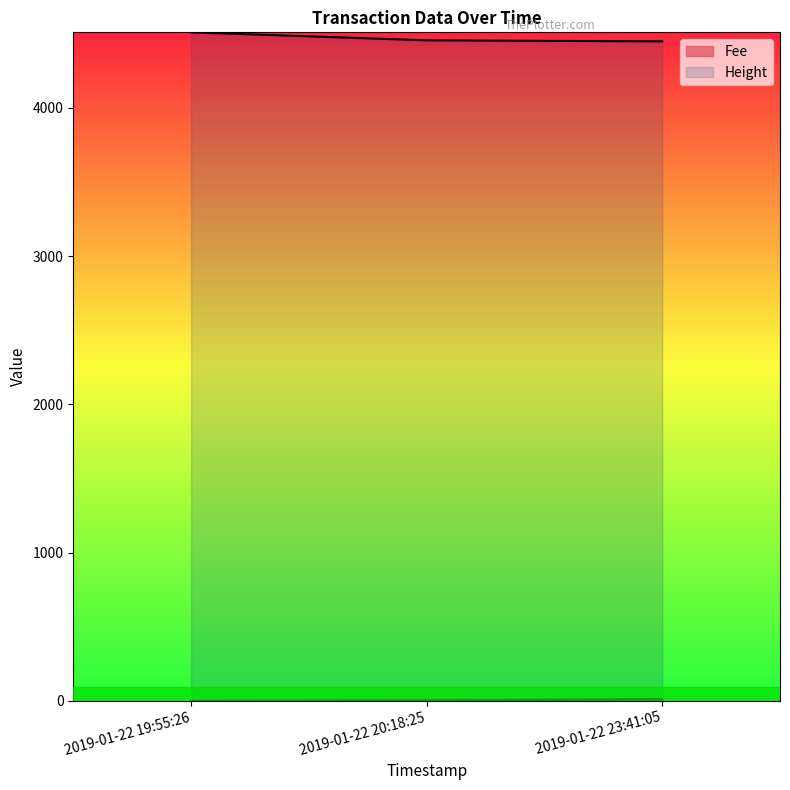

What value does the Fee series have at 2019-01-22 23:41:05?

10.4